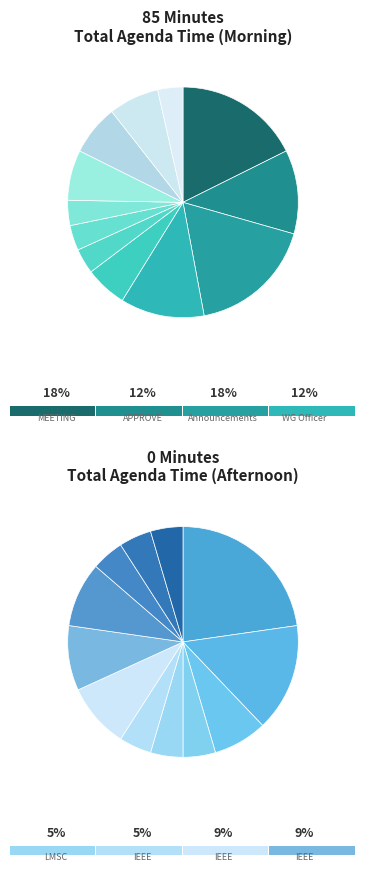

To the nearest percent, what is the difference between the largest and smallest slice percentages?

14%